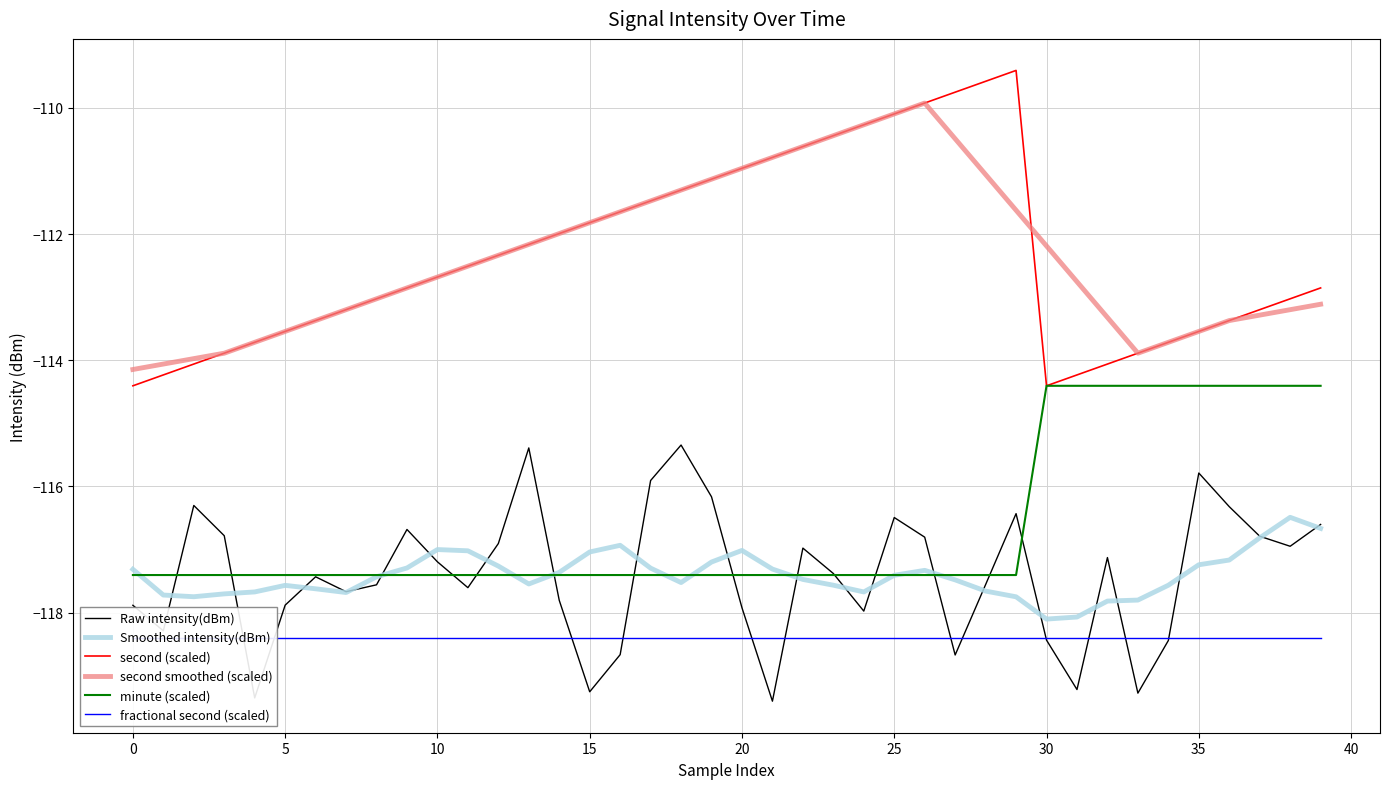

At which category is the sum across all series the highest?

26